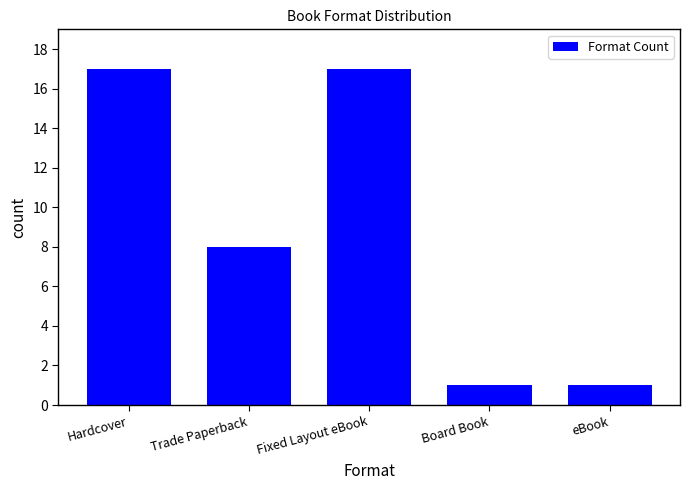

Reading right to left, transcribe all the data shown in this chart.

1	1	17	8	17